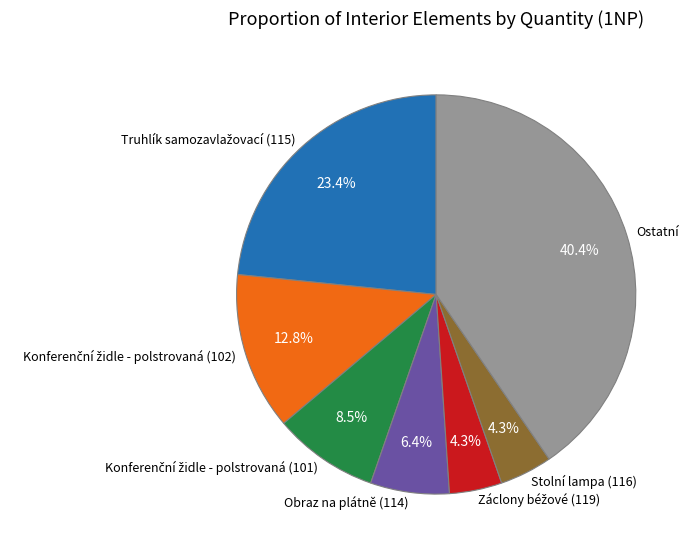

How much of the chart is everything except Ostatní?

59.6%